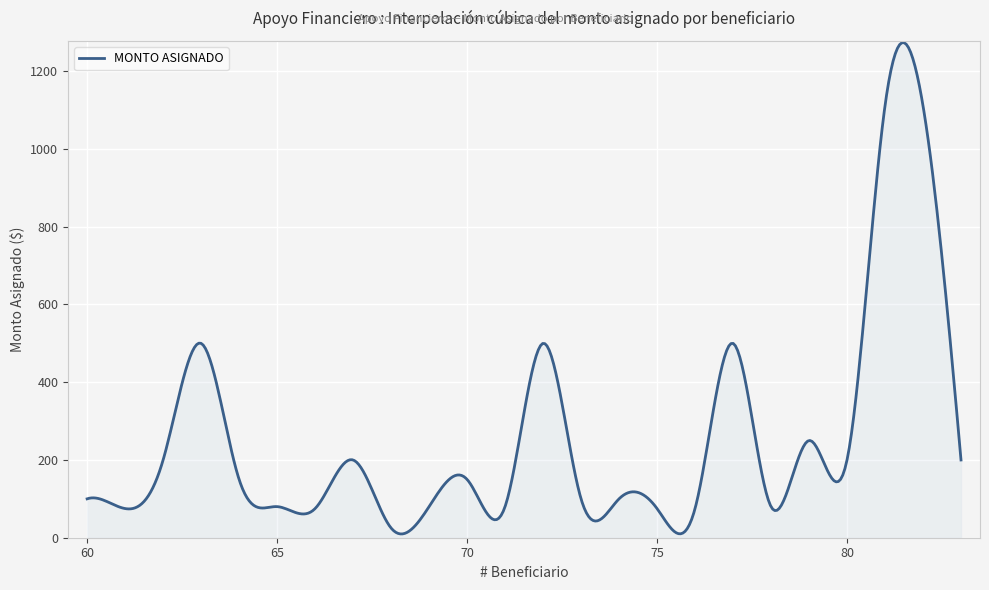

What is the maximum value shown in the chart?

1273.4